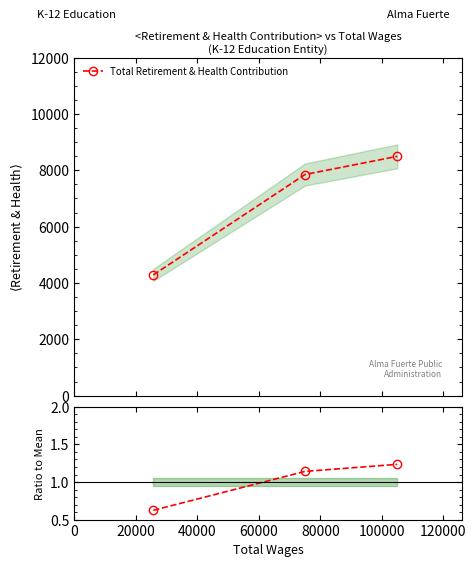

What is the maximum value for Total Retirement & Health Contribution?

8494